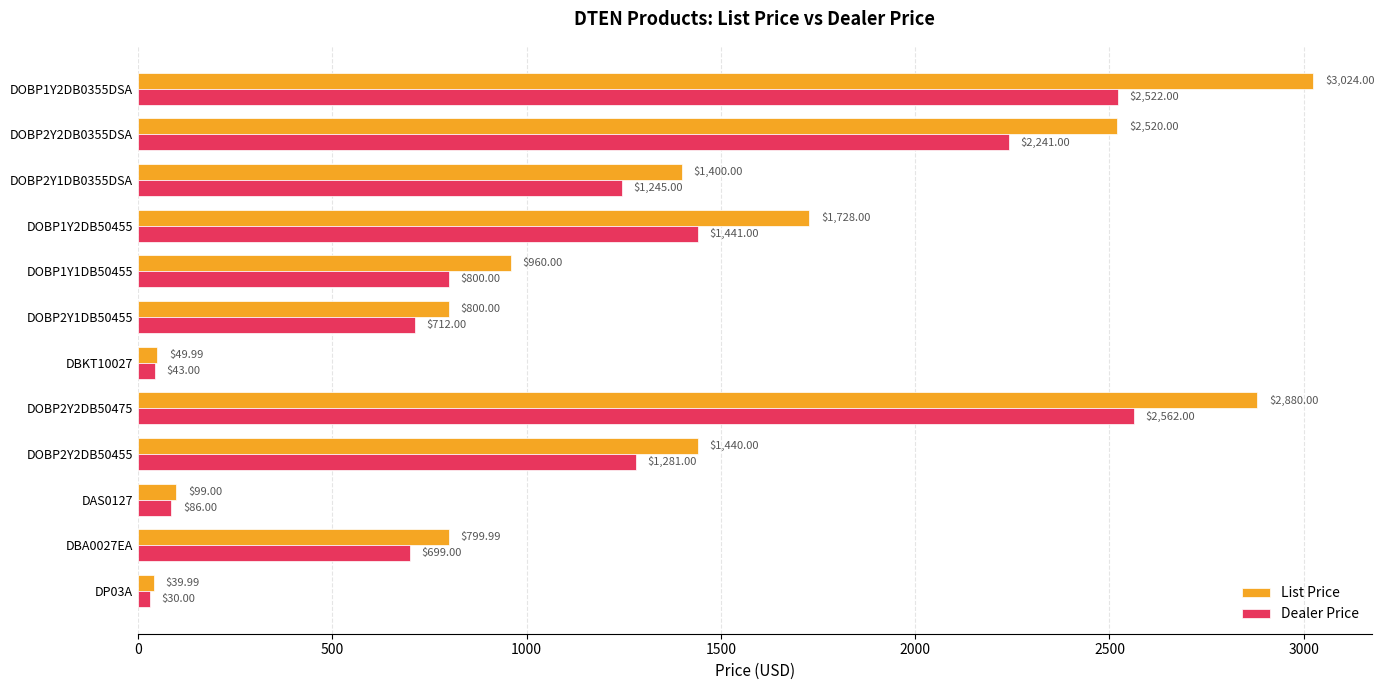

What is the sum of all List Price values?

15741.0